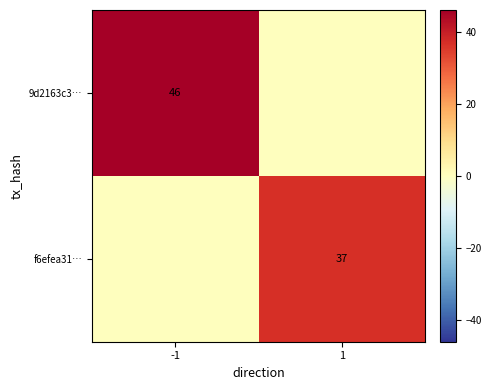

True or false: f6efea31… has a value of 26 at 1.

False